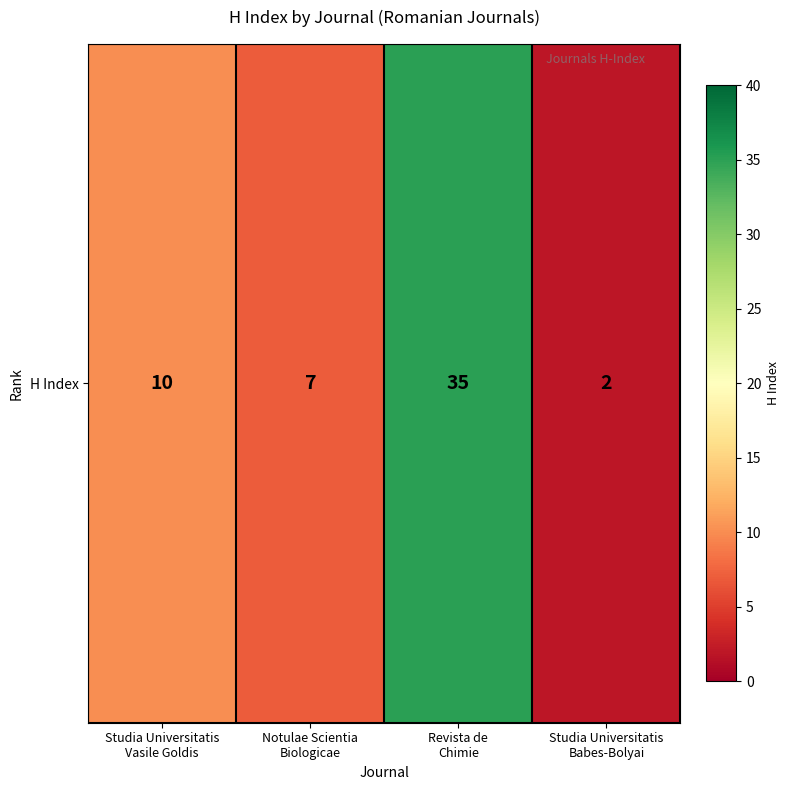

Is it true that the value at Studia Universitatis
Babes-Bolyai is 2?

True